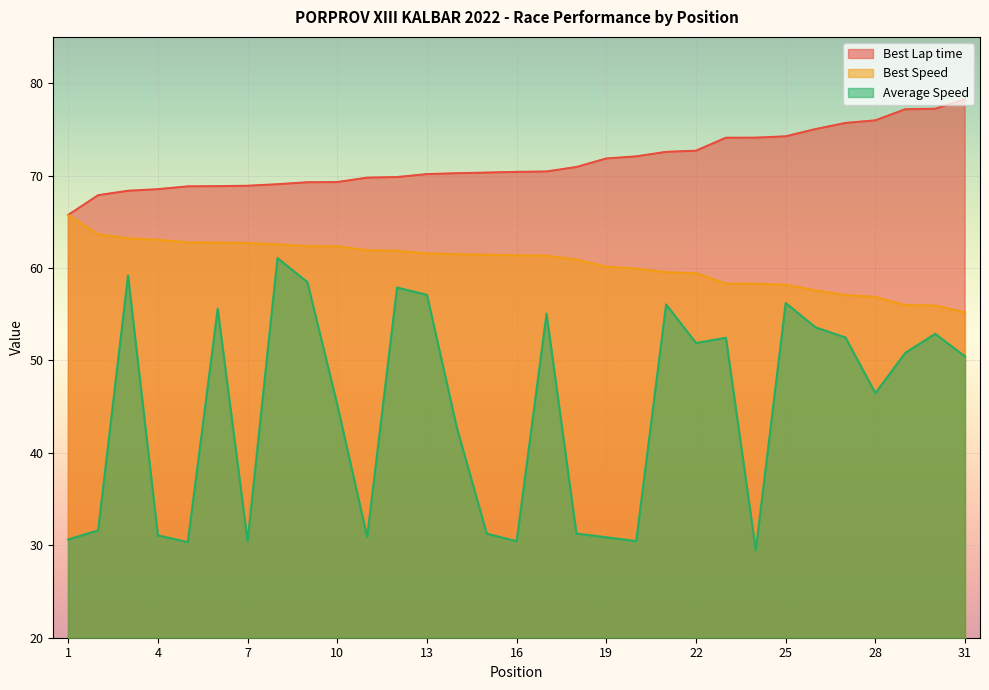

What are all the series names shown in the legend?

Best Lap time, Best Speed, Average Speed